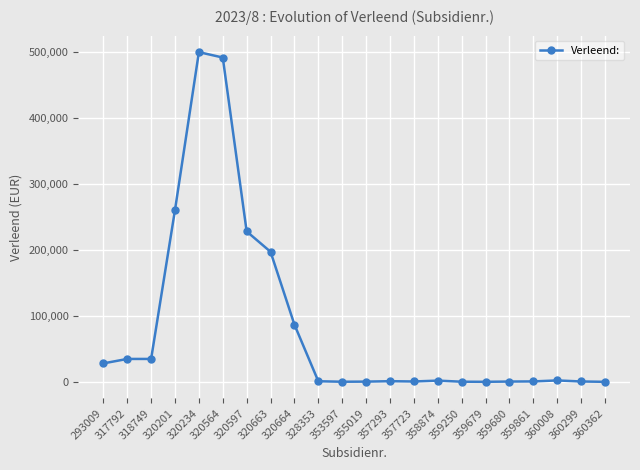

What is the maximum value shown in the chart?

500000